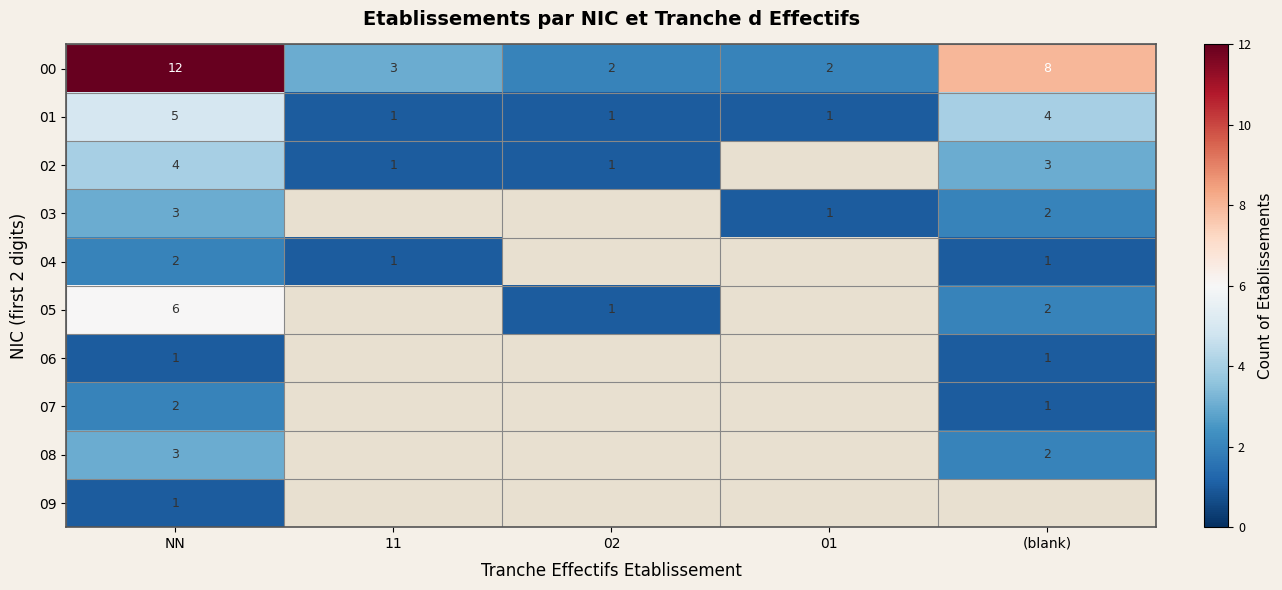

Is the value of 03 at NN greater than the value of 02 at 11?

Yes